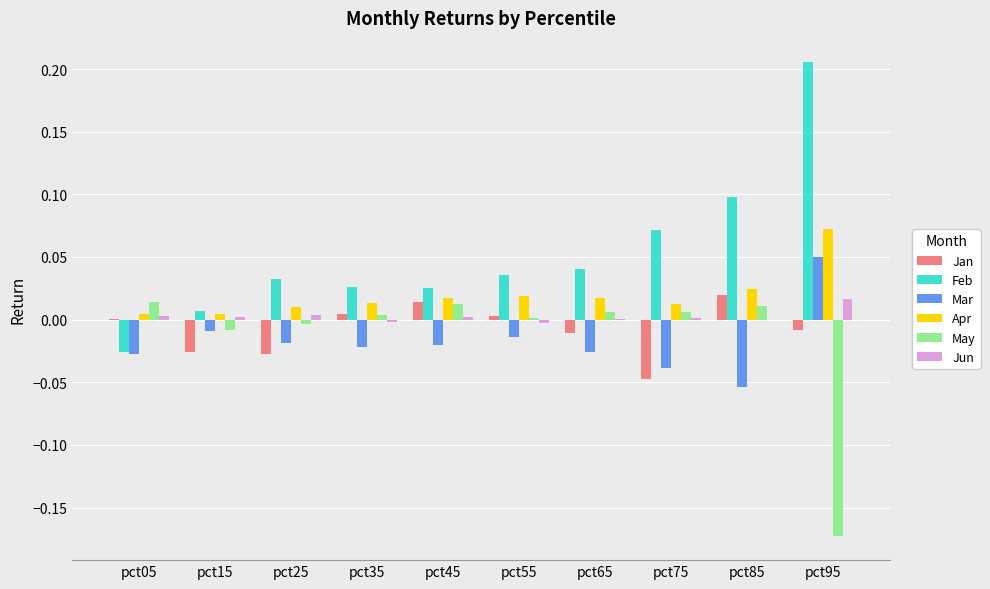

At which category does the chart reach its peak across all series?

pct95